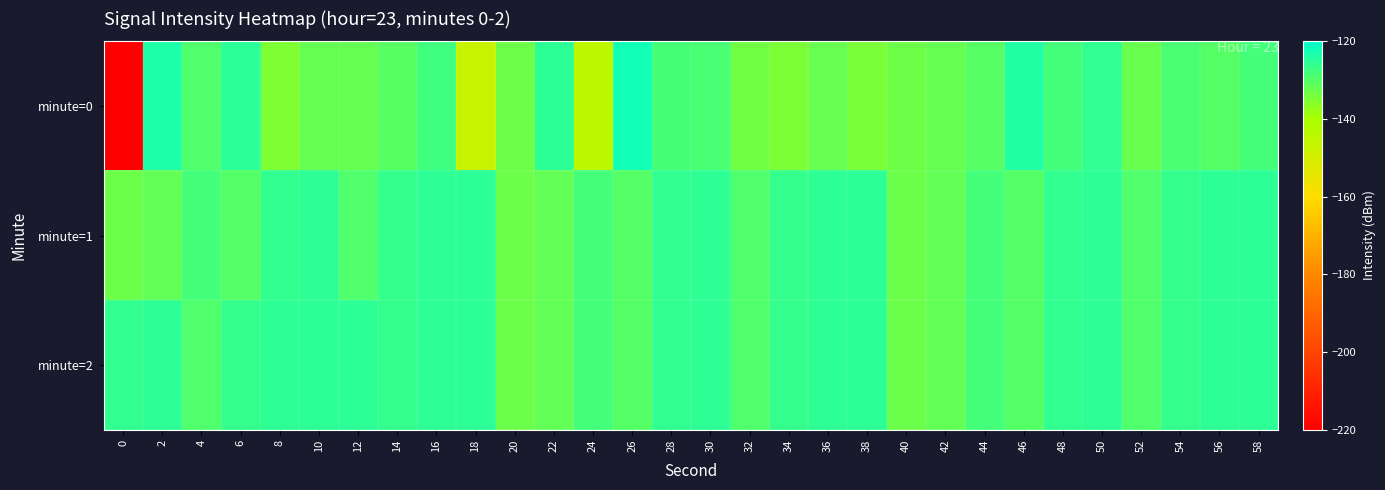

Between 36 and 38, which series saw the biggest shift?

minute=0